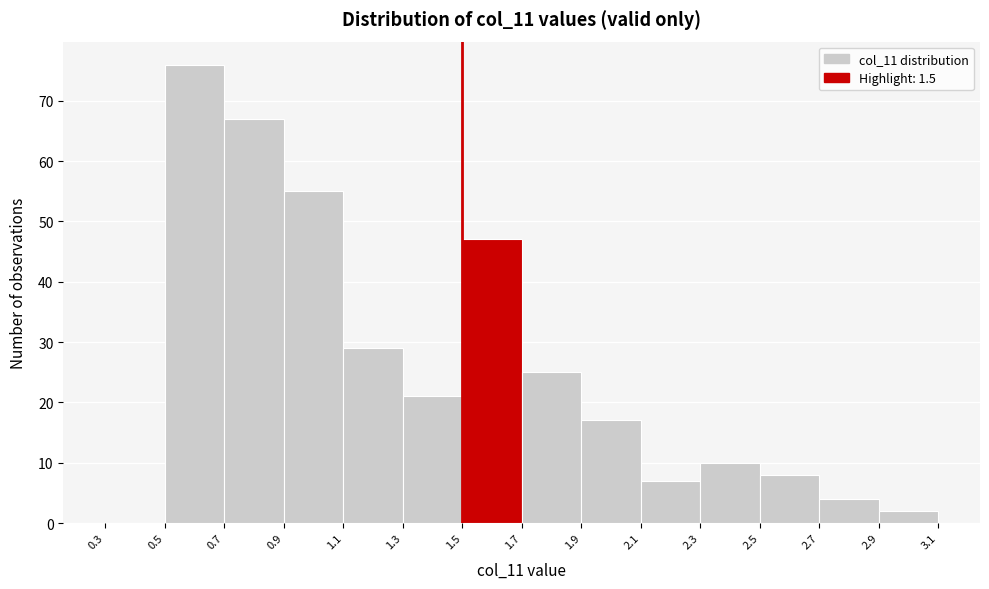

Which range on the x-axis has the tallest bar?

0.5 to 0.7